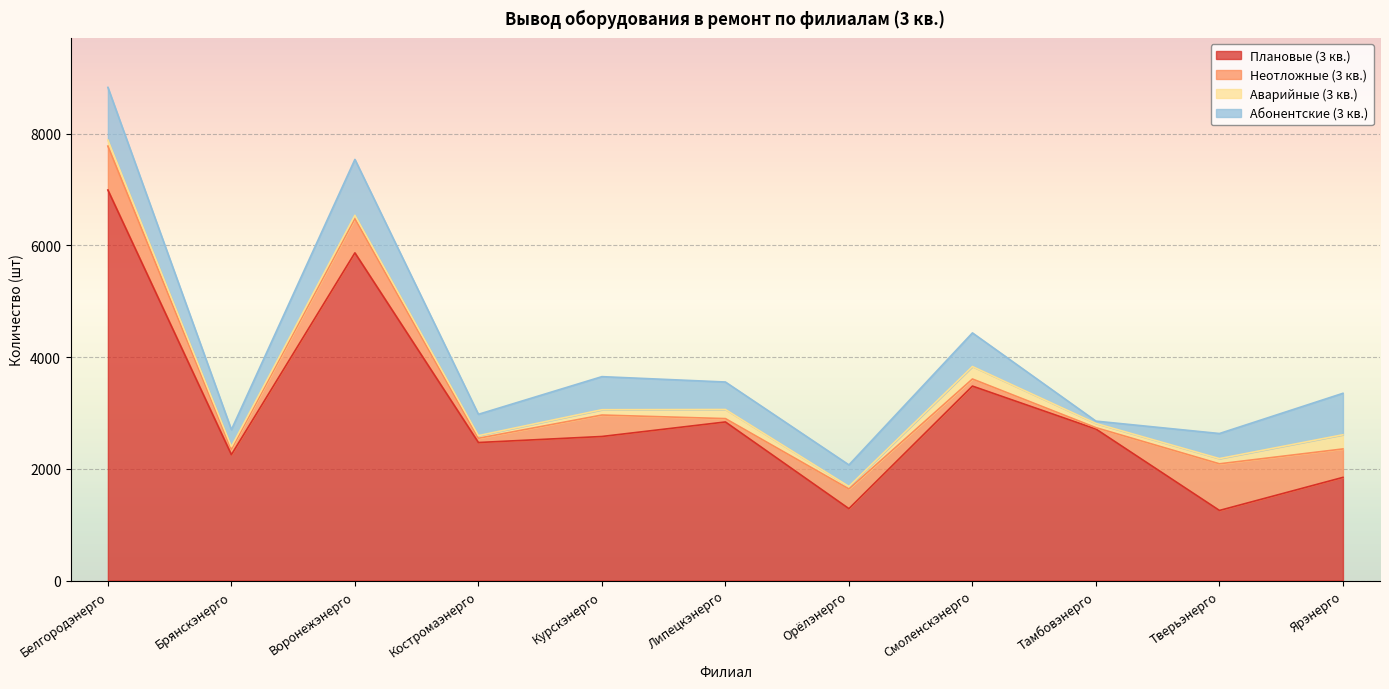

How many lines are shown in the chart?

4